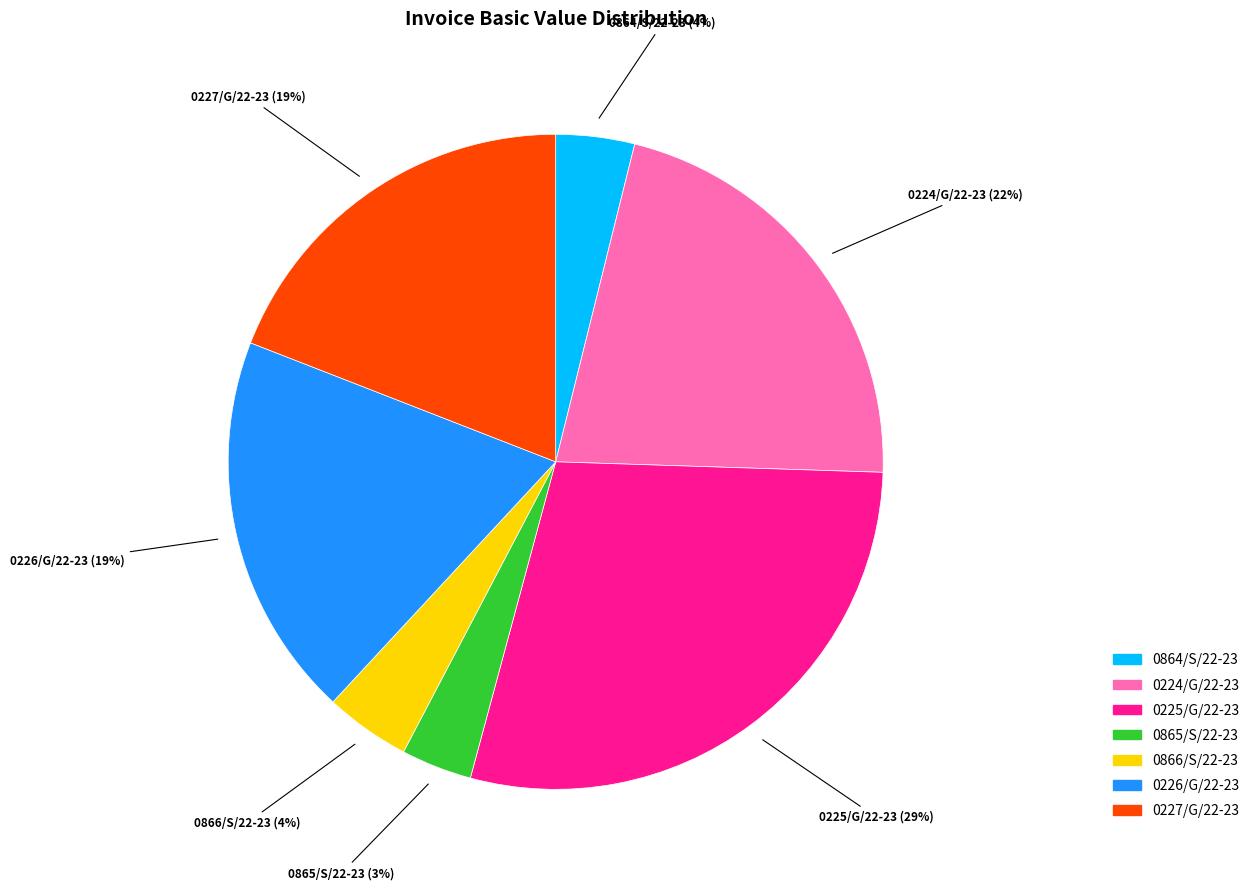

Combined, do 0864/S/22-23 and 0865/S/22-23 account for over 50%?

No